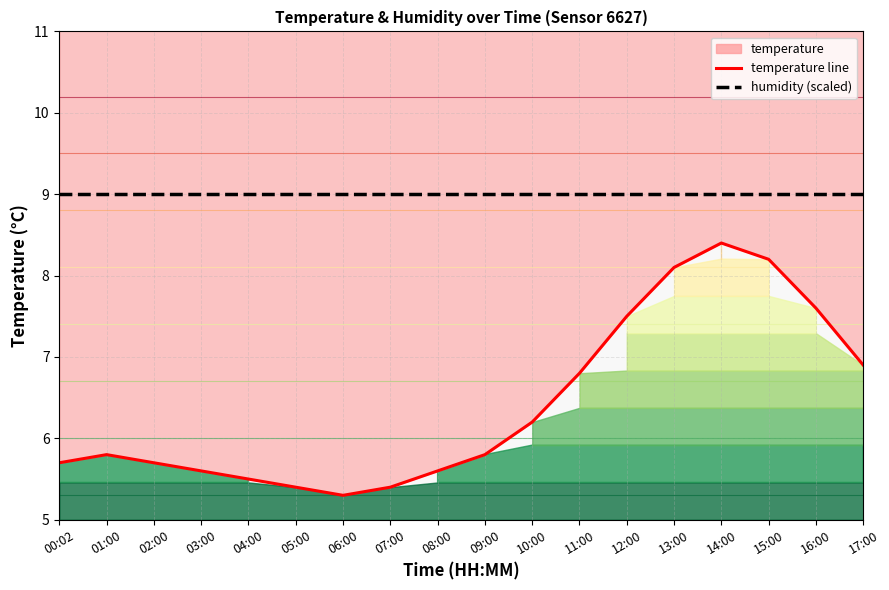

What is the average value of the humidity (scaled) series?

9.0